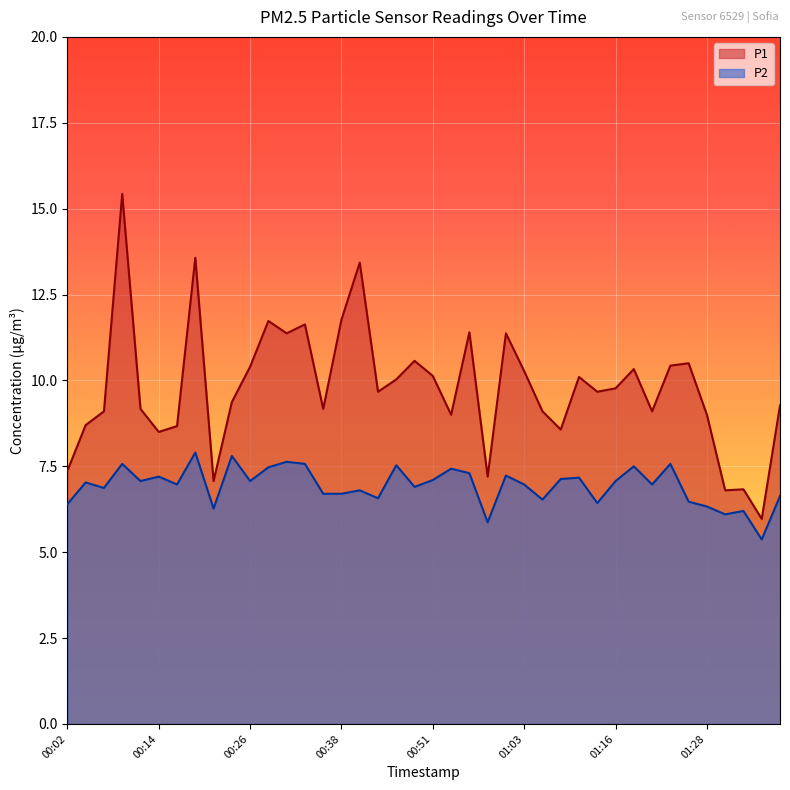

List the series in order of their peak value, highest first.

P1, P2